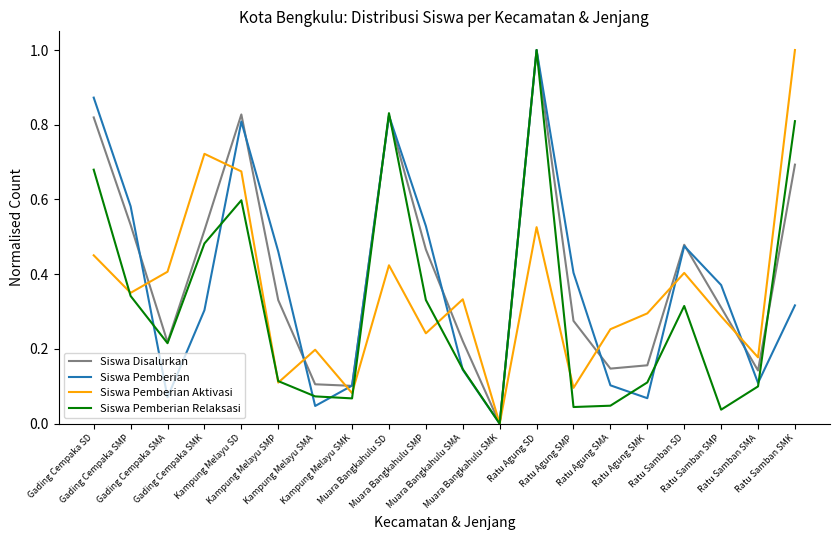

At which category does Siswa Pemberian reach its first local valley?

Gading Cempaka SMA